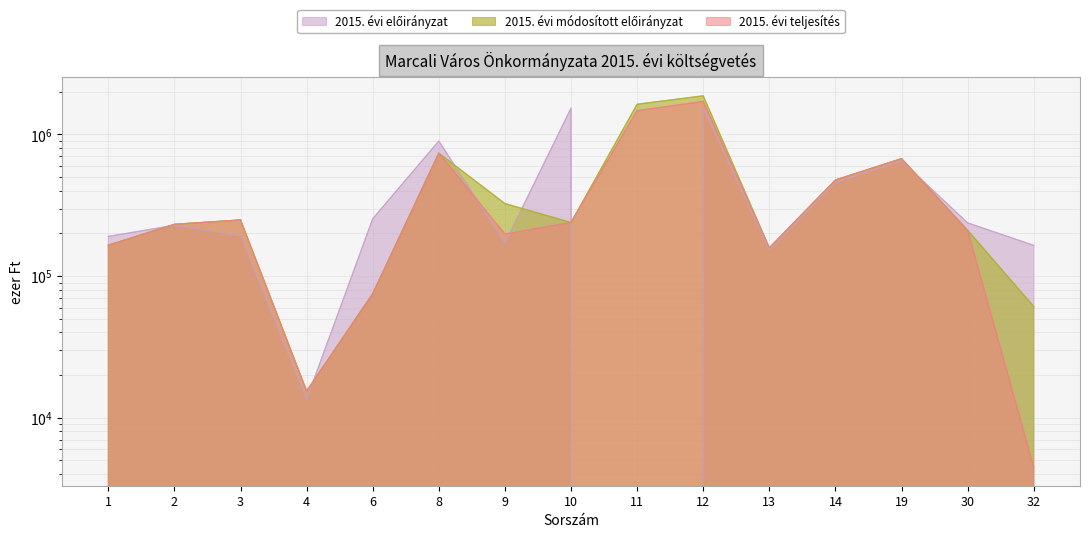

Which label corresponds to the largest value in the chart?

12